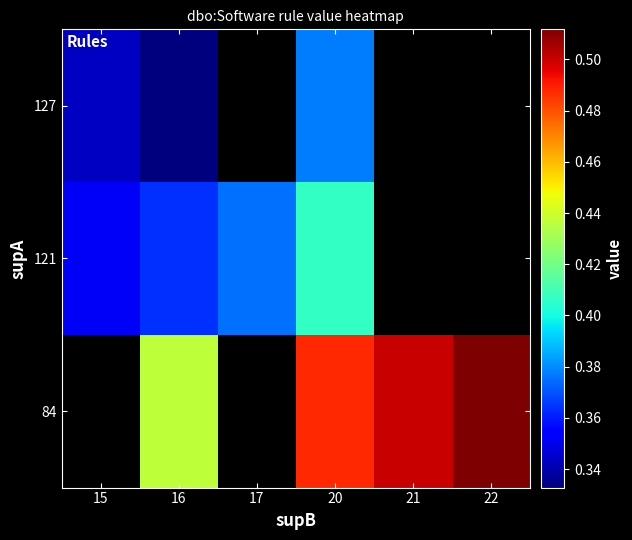

Is the value of 127 at 16 greater than the value of 121 at 16?

No